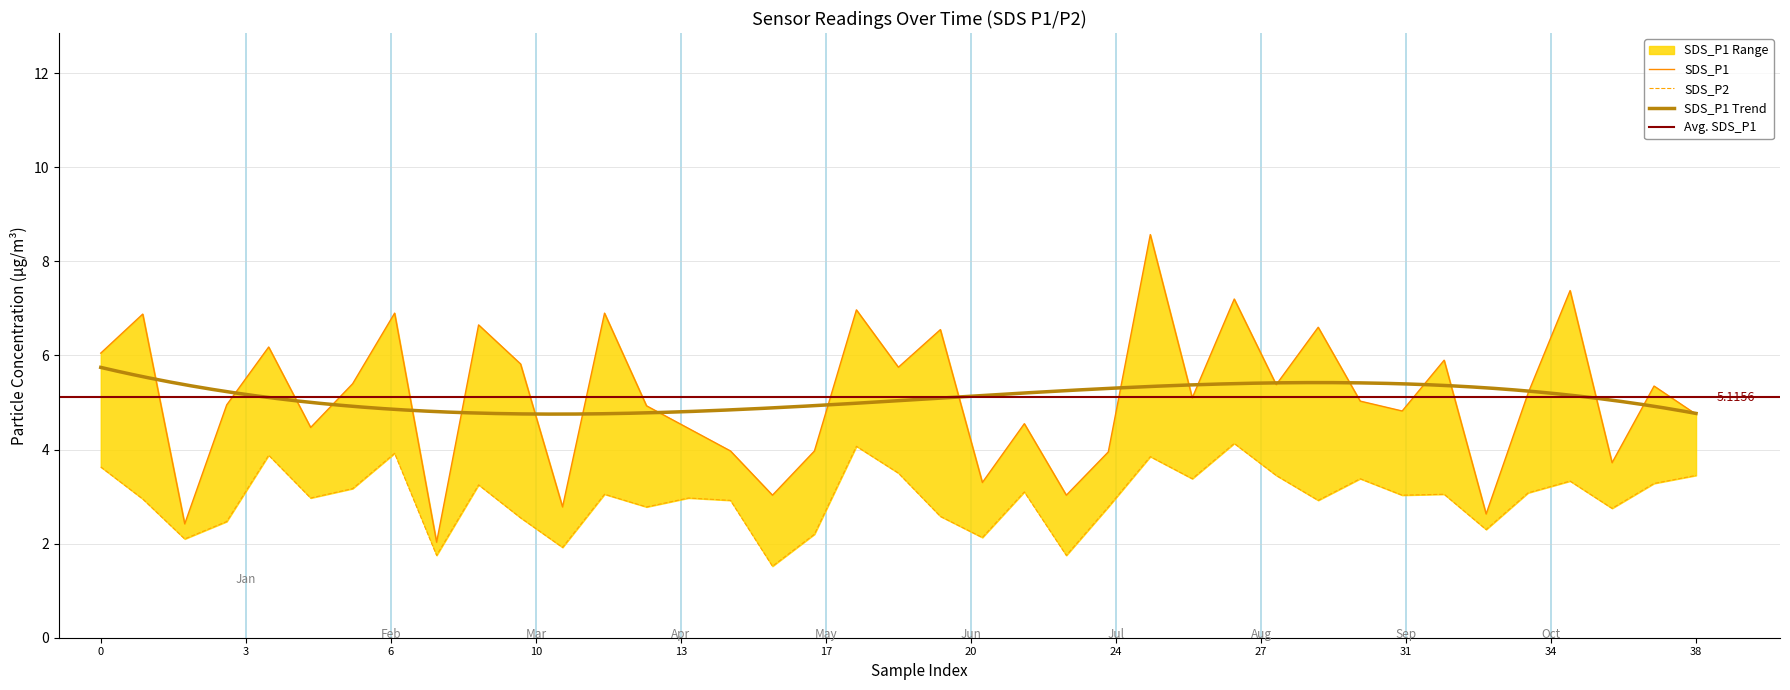

What is the sum of all SDS_P2 values?

115.3